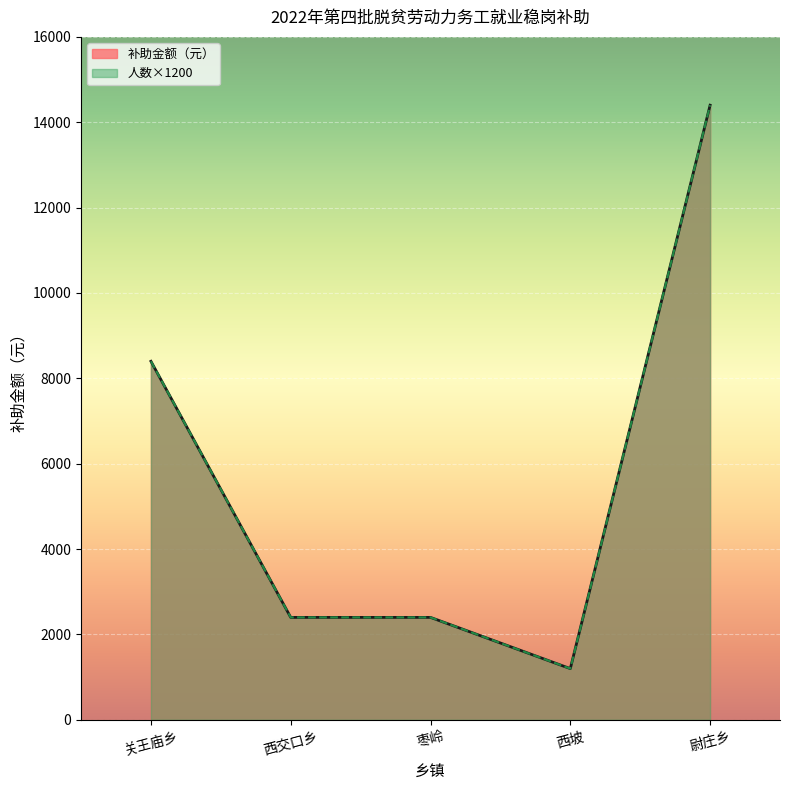

Does the chart display data point markers on the line(s)?

No